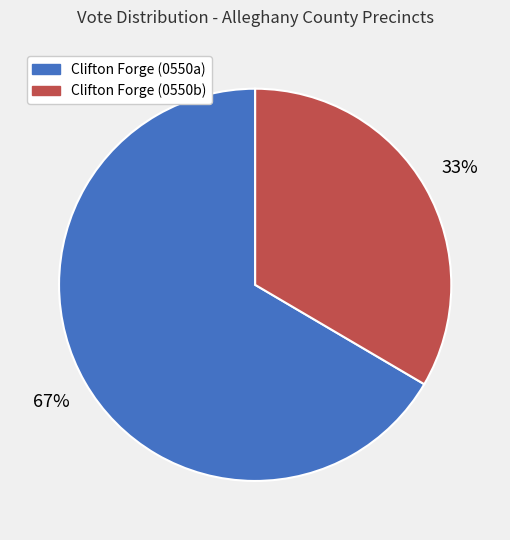

Which slice represents more than half of the pie?

Clifton Forge (0550a)